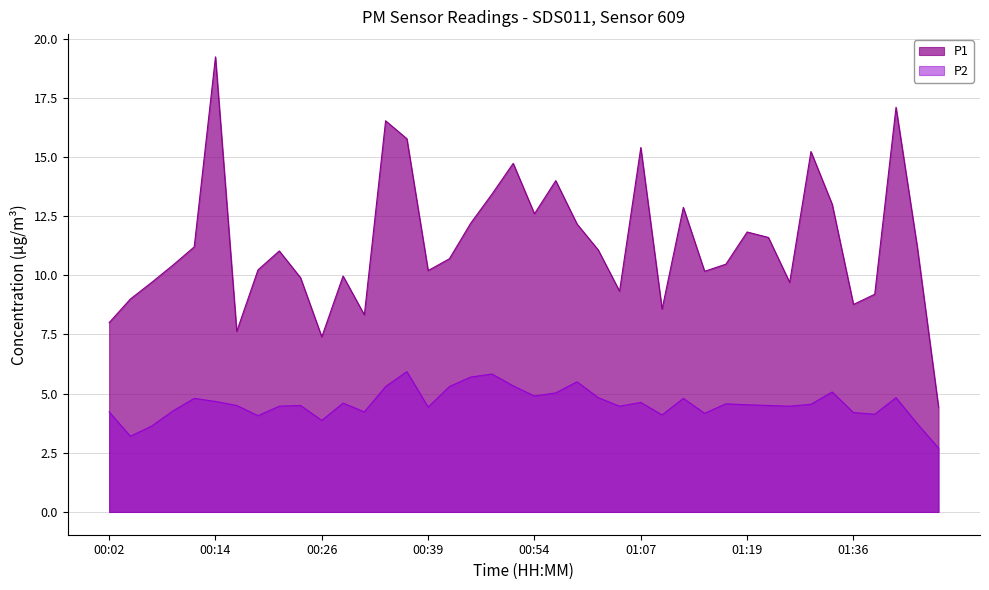

At which category does P1 reach its first local peak?

00:14